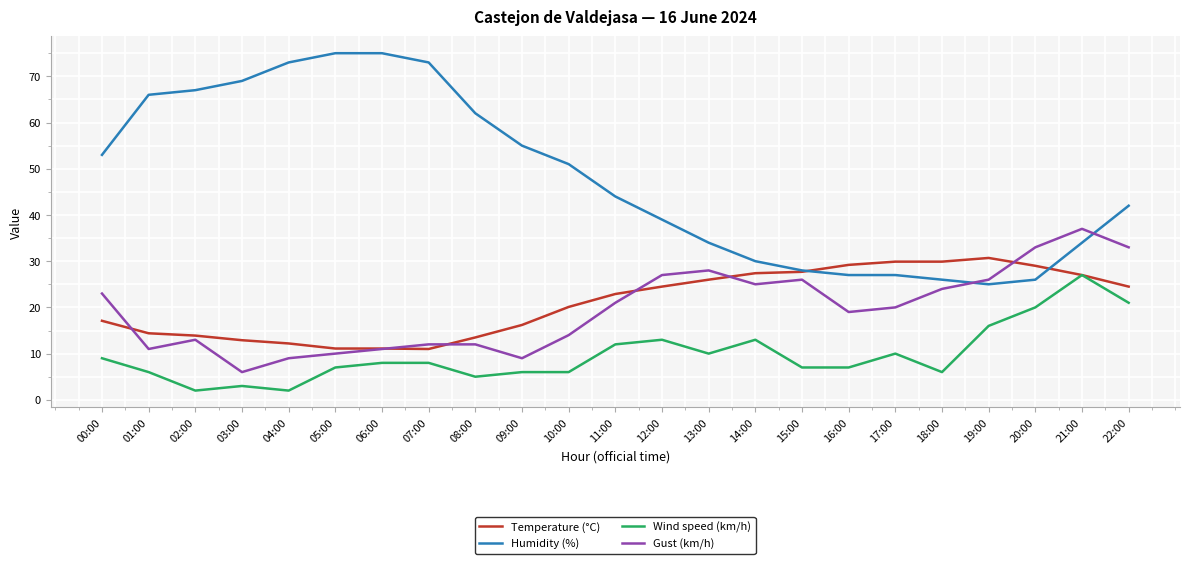

What are all the series names shown in the legend?

Temperature (°C), Humidity (%), Wind speed (km/h), Gust (km/h)